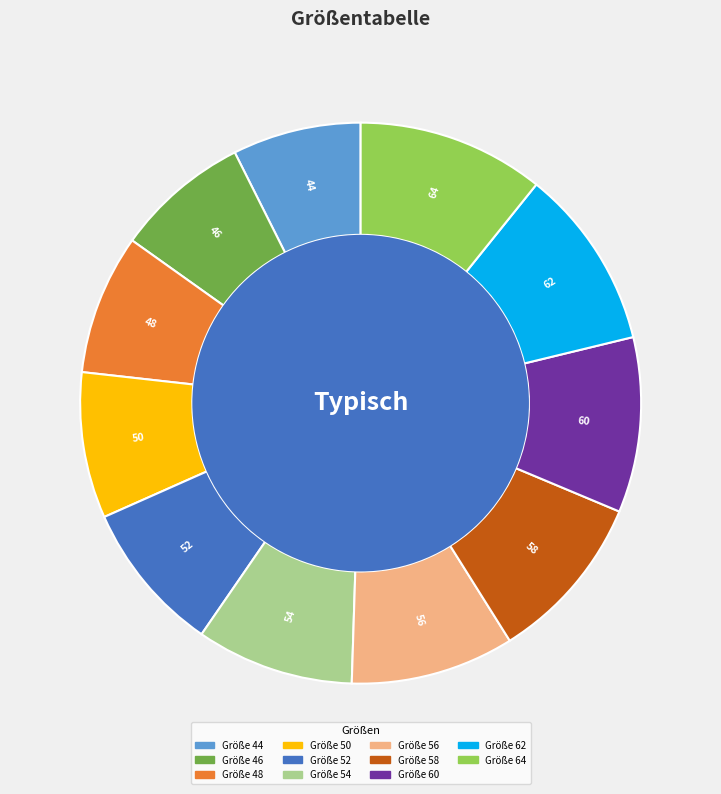

Is there a majority slice in this chart?

No